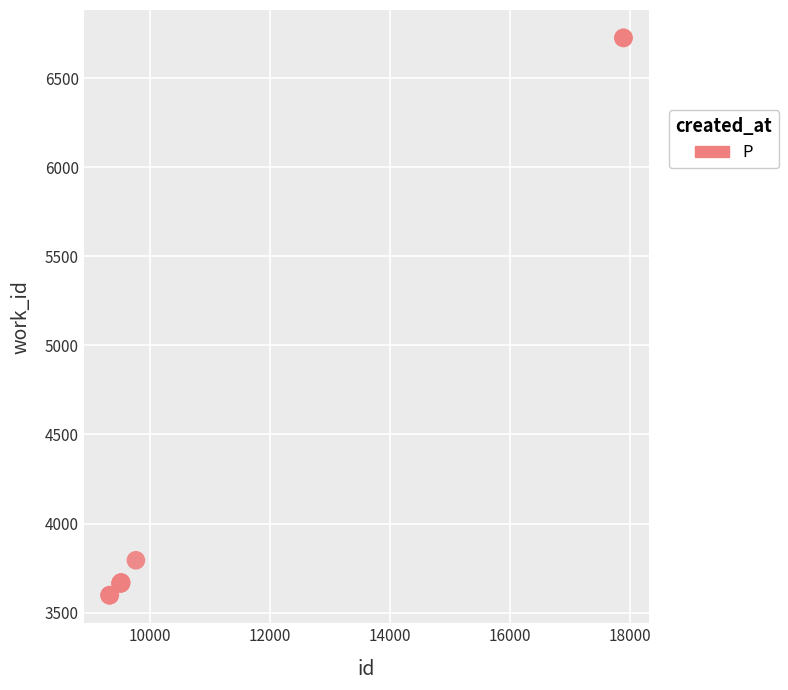

What Y value in the scatter plot is closest to 5161?

3794